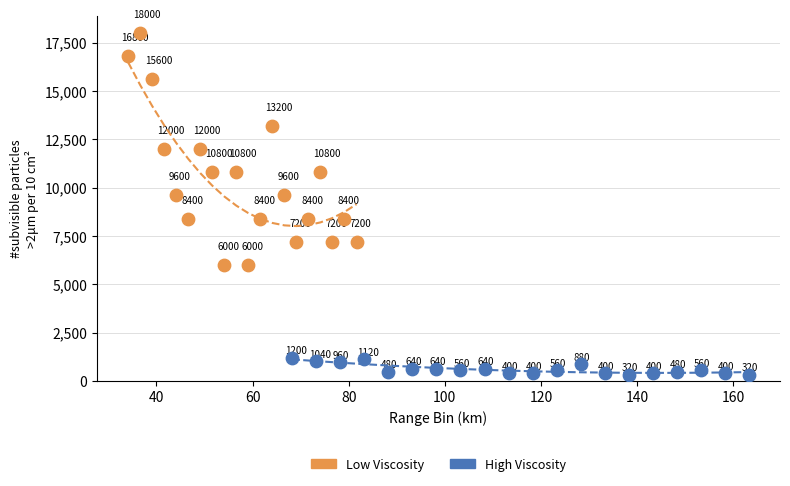

What are all the series names shown in the legend?

Low Viscosity, High Viscosity